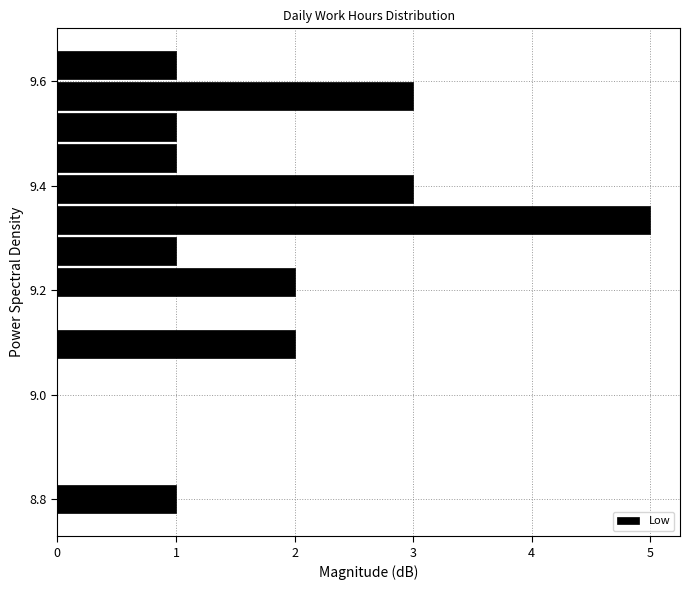

Around what value on the y-axis is the longest bar? Give the approximate position of its centre, as read against the axis.

9.34